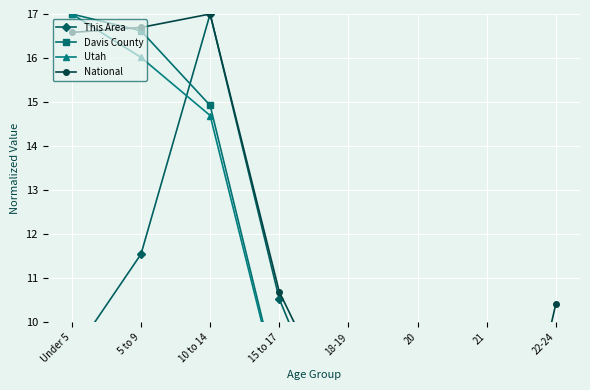

What position from the left is 20?

6